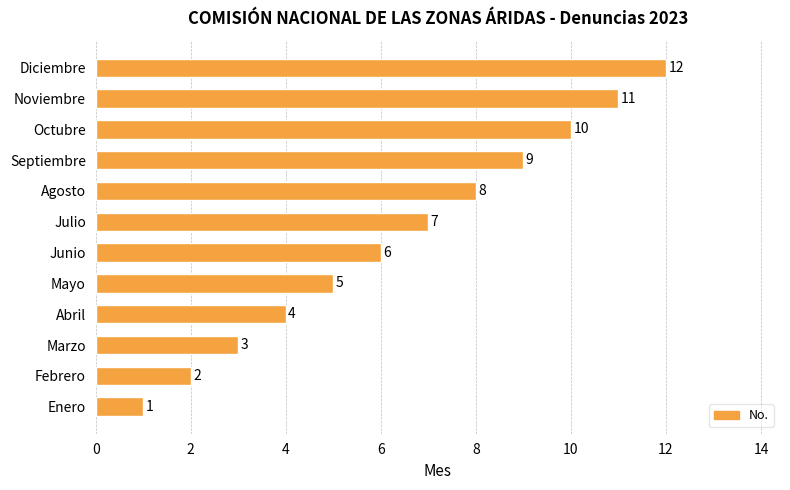

Which label corresponds to the largest value in the chart?

Diciembre